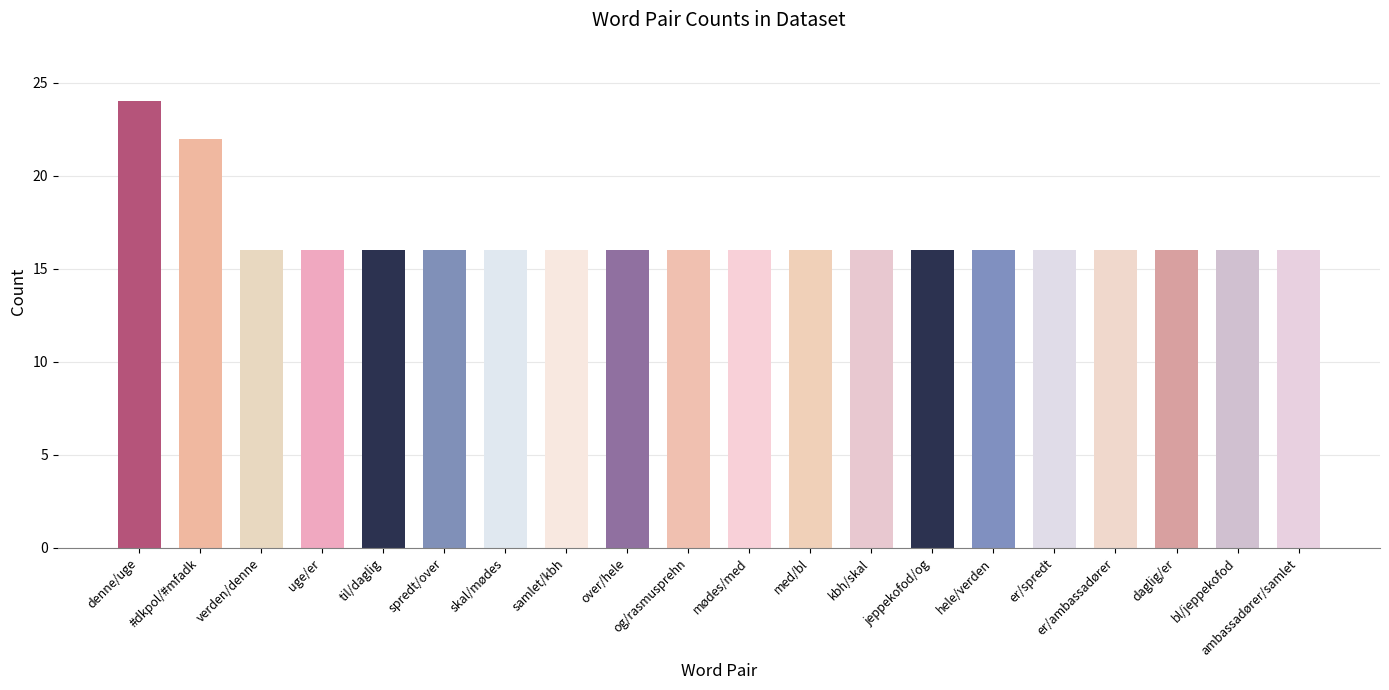

Reading left to right, transcribe all the data shown in this chart.

24	22	16	16	16	16	16	16	16	16	16	16	16	16	16	16	16	16	16	16